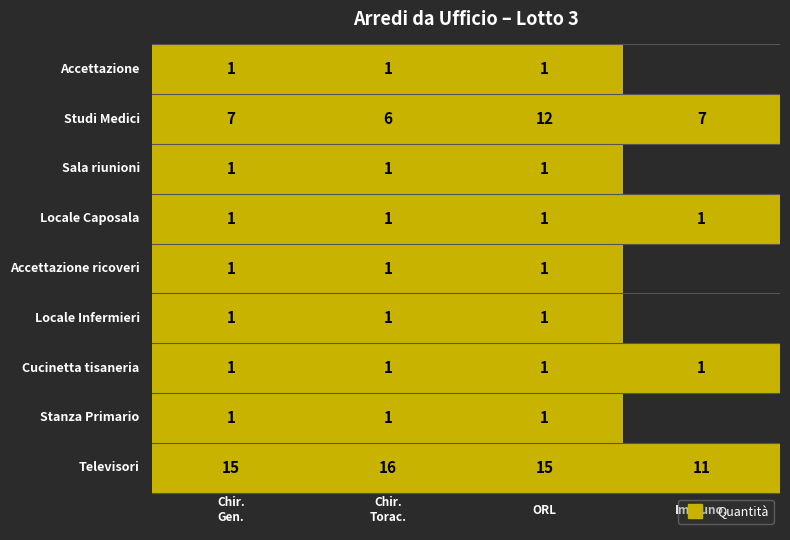

Which series has the largest range (max minus min)?

Studi Medici